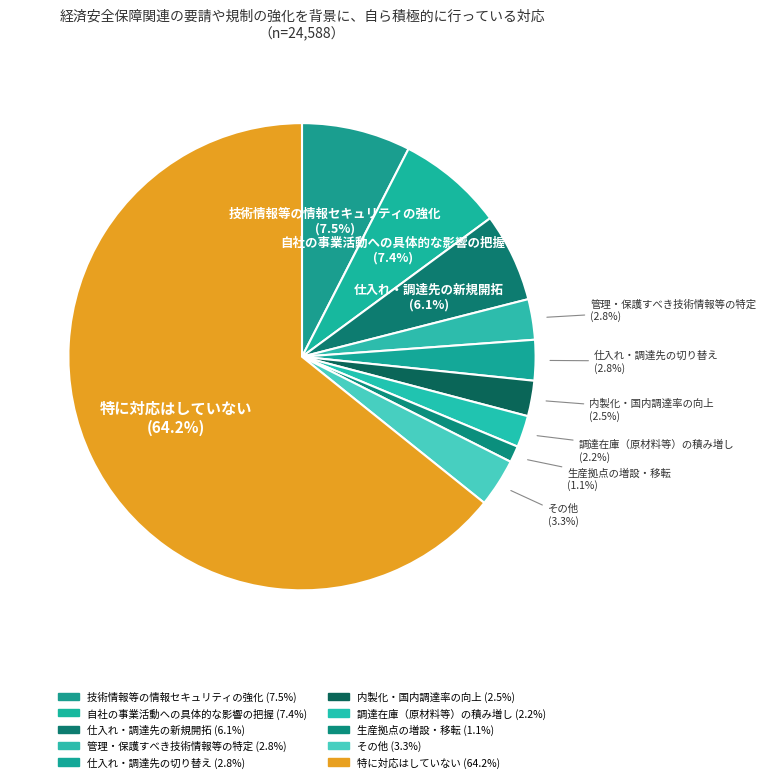

How many segments does this pie chart have?

10